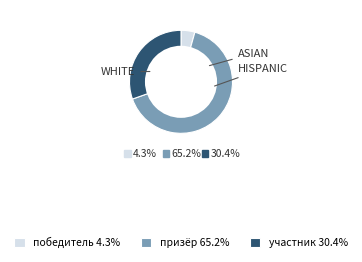

Combined, do победитель 4.3% and участник 30.4% account for over 50%?

No